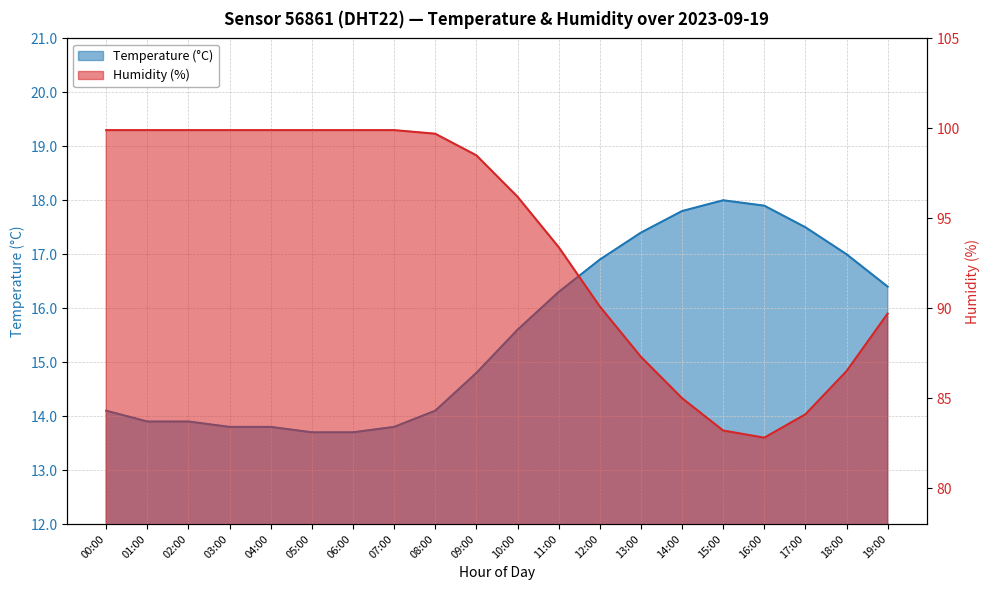

How many lines are shown in the chart?

2